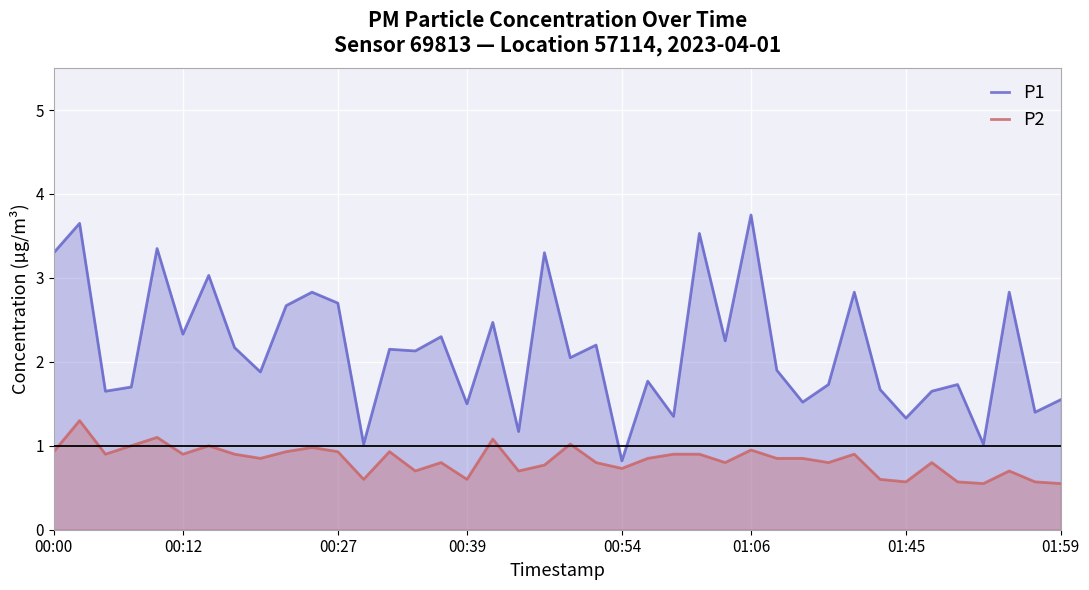

At how many categories does at least one series exceed 1?

39